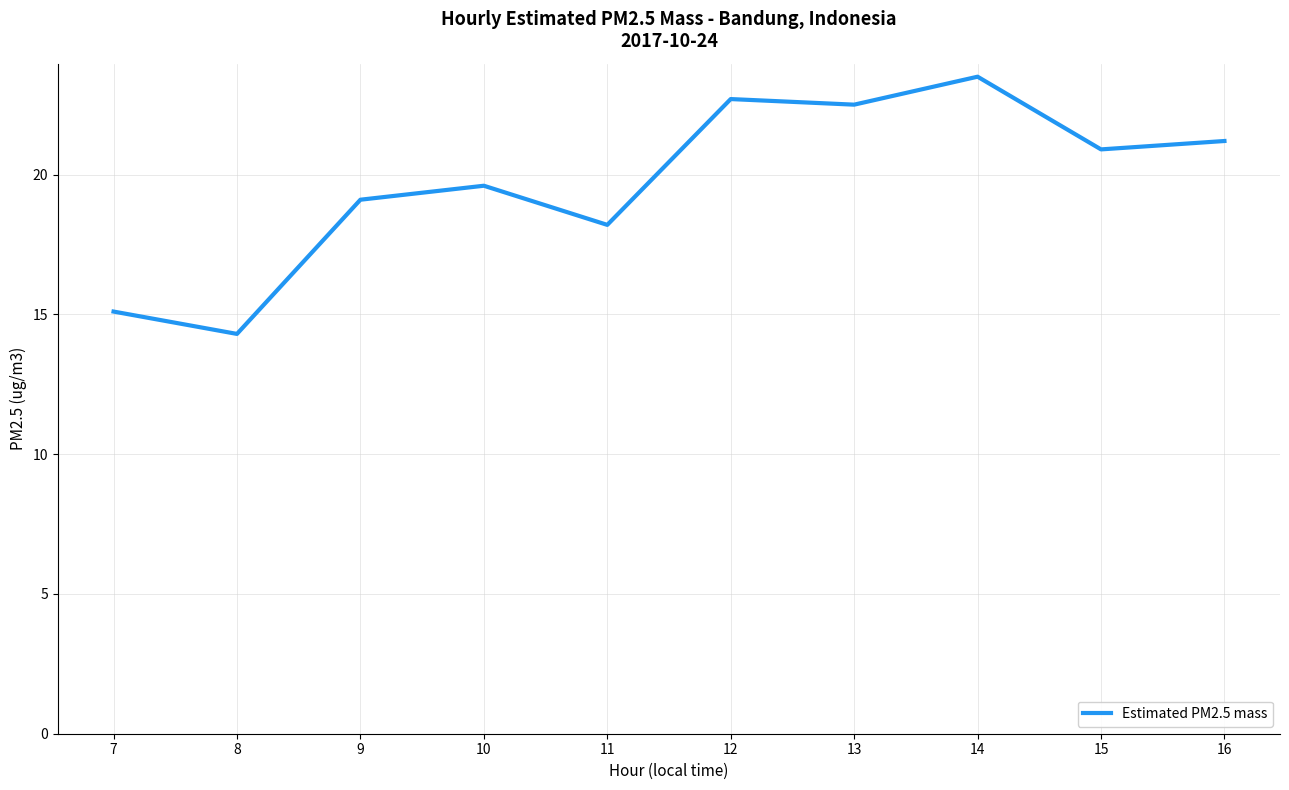

What is the difference between the maximum and minimum values?

9.2